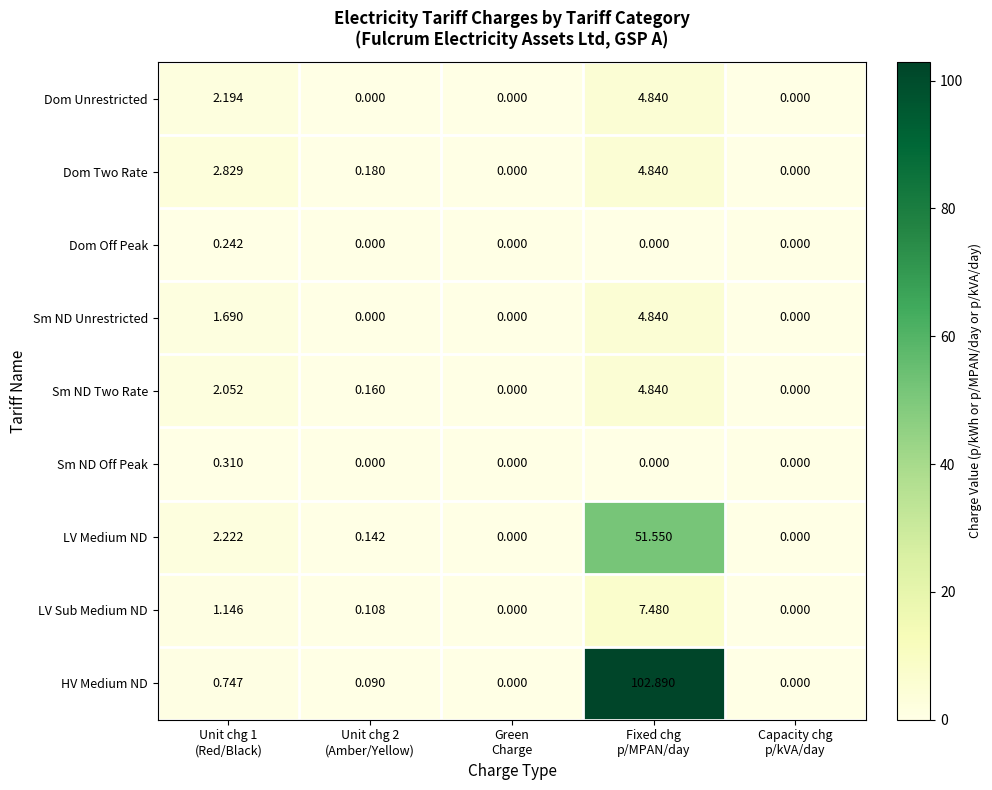

Which series has the largest range (max minus min)?

HV Medium ND